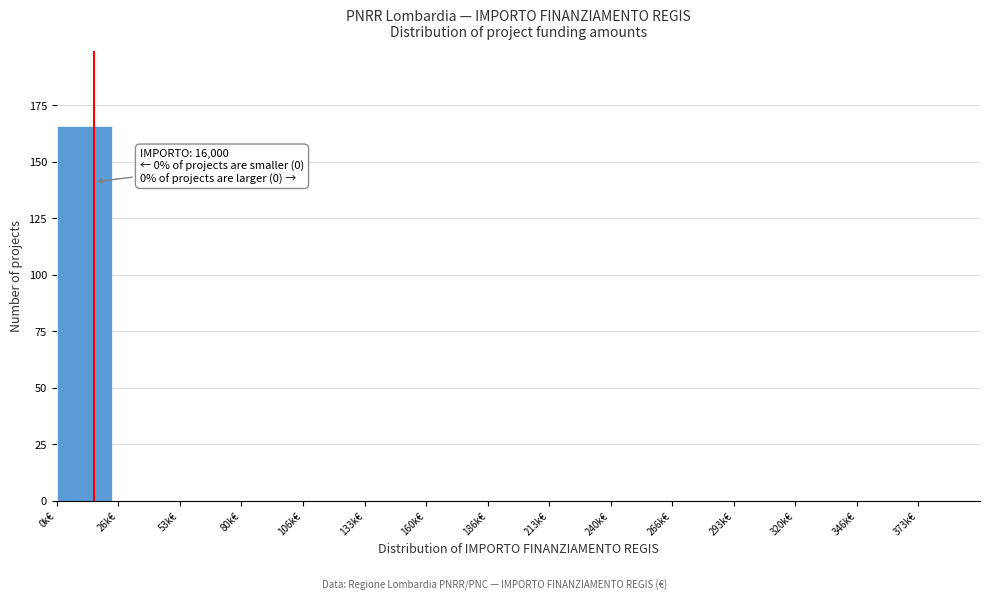

Reading left to right, transcribe all the data shown in this chart.

0k€=166	26k€=0	53k€=0	80k€=0	106k€=0	133k€=0	160k€=0	186k€=0	213k€=0	240k€=0	266k€=0	293k€=0	320k€=0	346k€=0	373k€=0